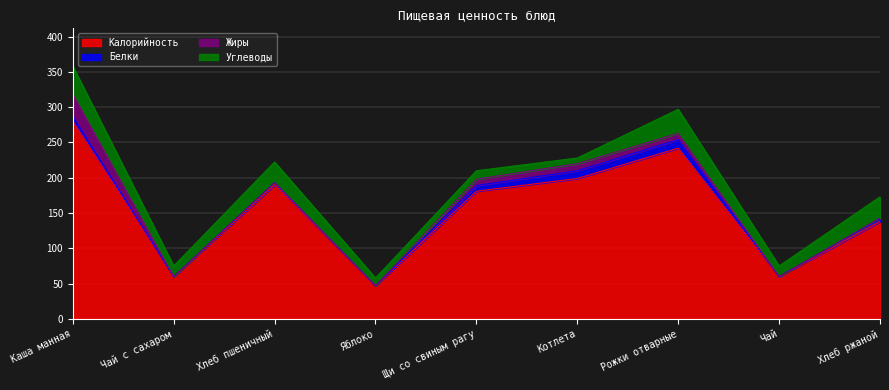

What is the greatest value displayed?

280.0